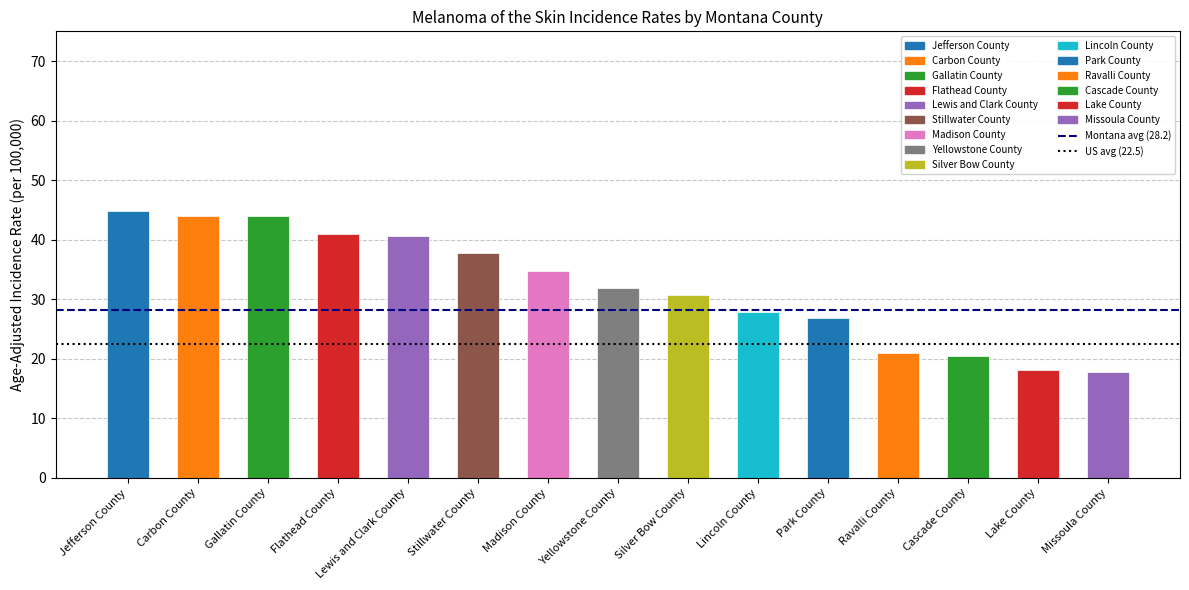

Between Jefferson County and Carbon County, which is larger?

Jefferson County